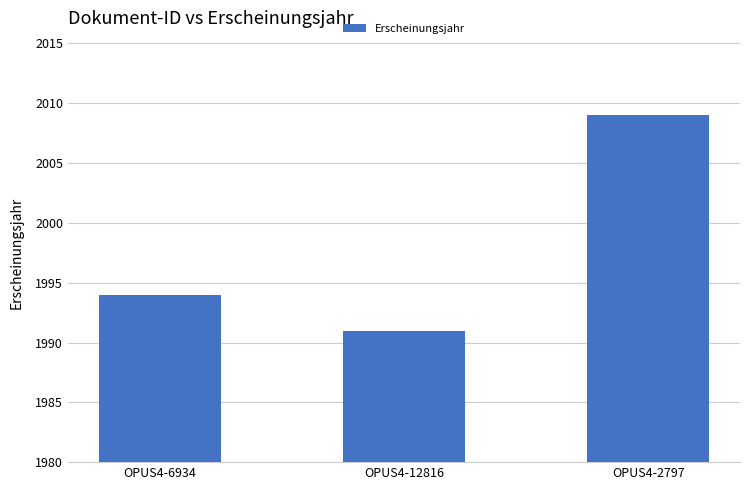

Which has a higher value, OPUS4-6934 or OPUS4-12816?

OPUS4-6934